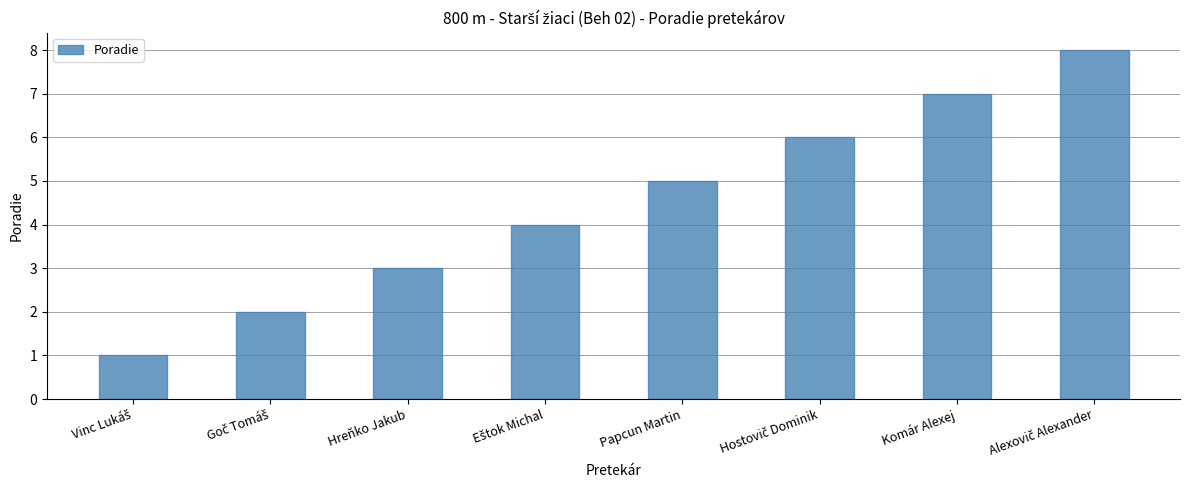

True or false: the data shows 3 at Hreňko Jakub.

True